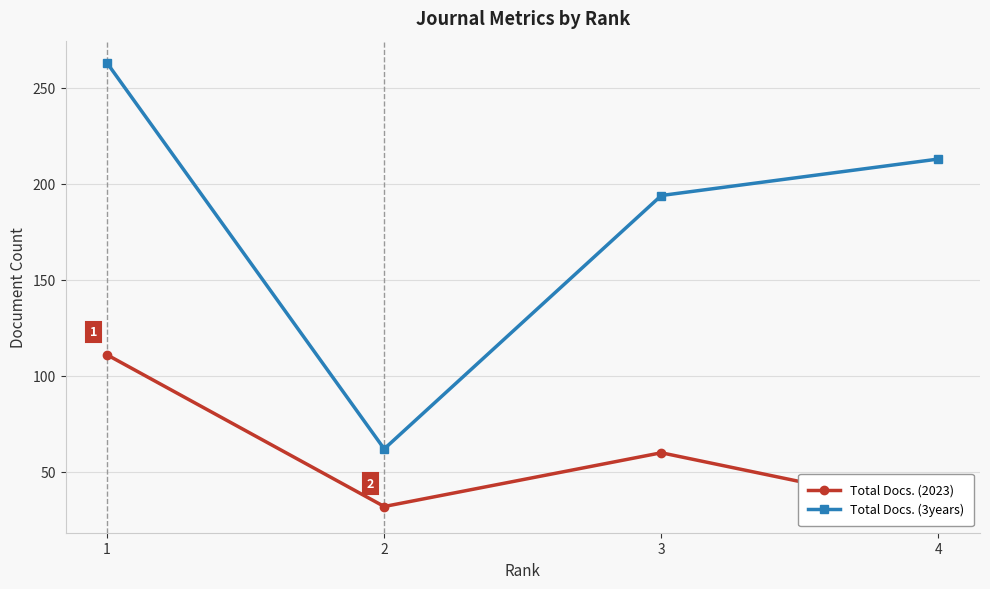

The Total Docs. (2023) series shows 60 at 3. True or false?

True